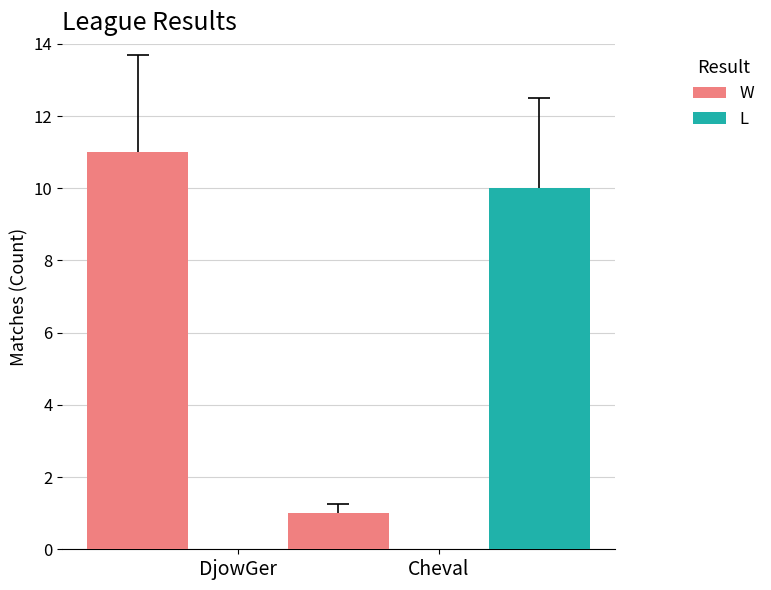

Which has a higher value, Cheval or DjowGer?

DjowGer